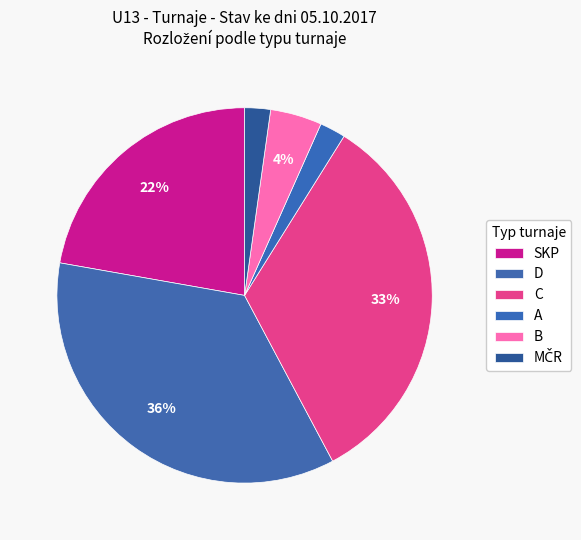

Is there any slice that represents more than half of the pie?

No